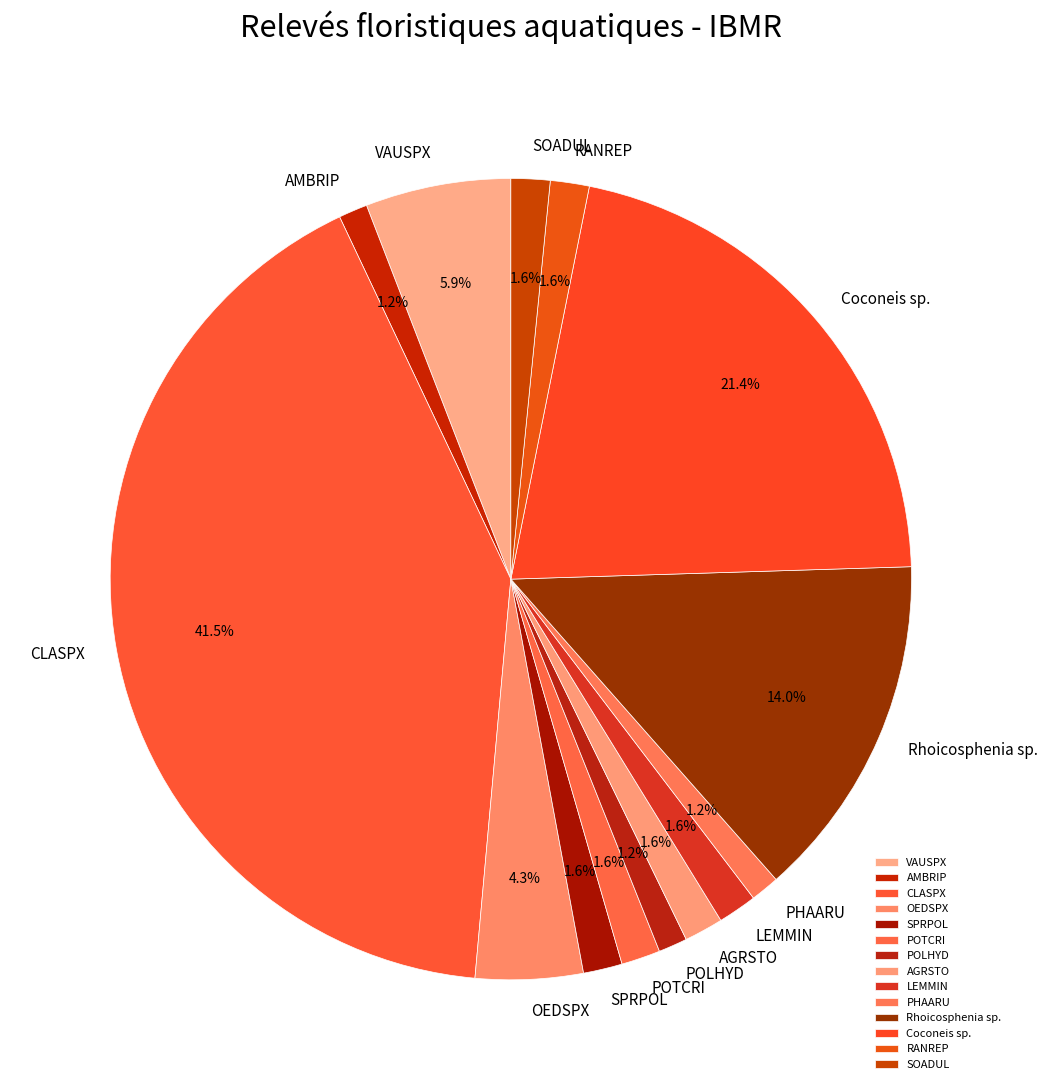

To the nearest percent, what portion does Coconeis sp. represent?

21%